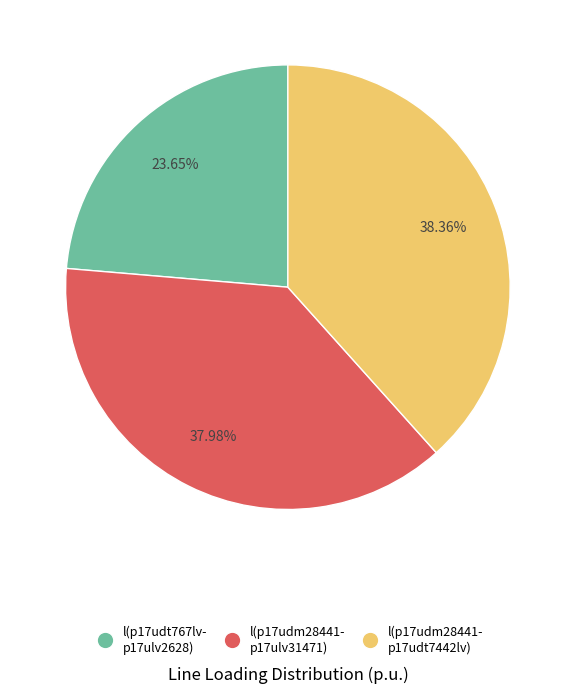

Does any single category account for the majority?

No